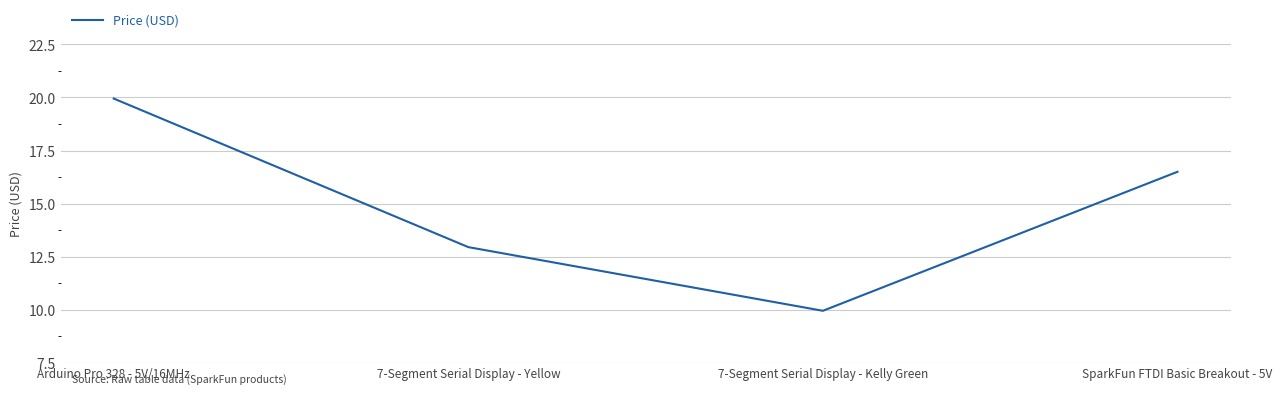

What is the approximate value at SparkFun FTDI Basic Breakout - 5V?

16.5